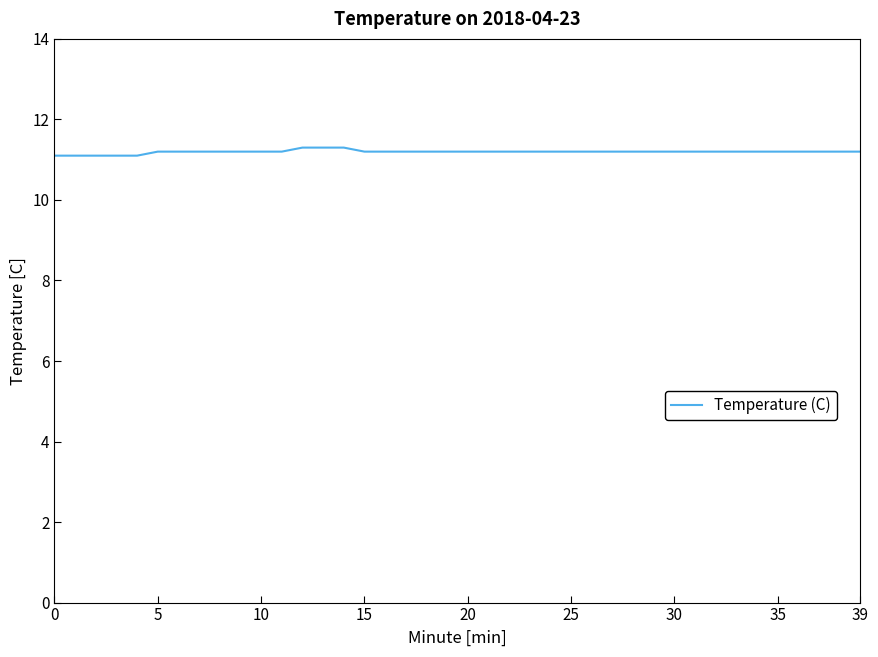

How many values are between 11 and 12?

40